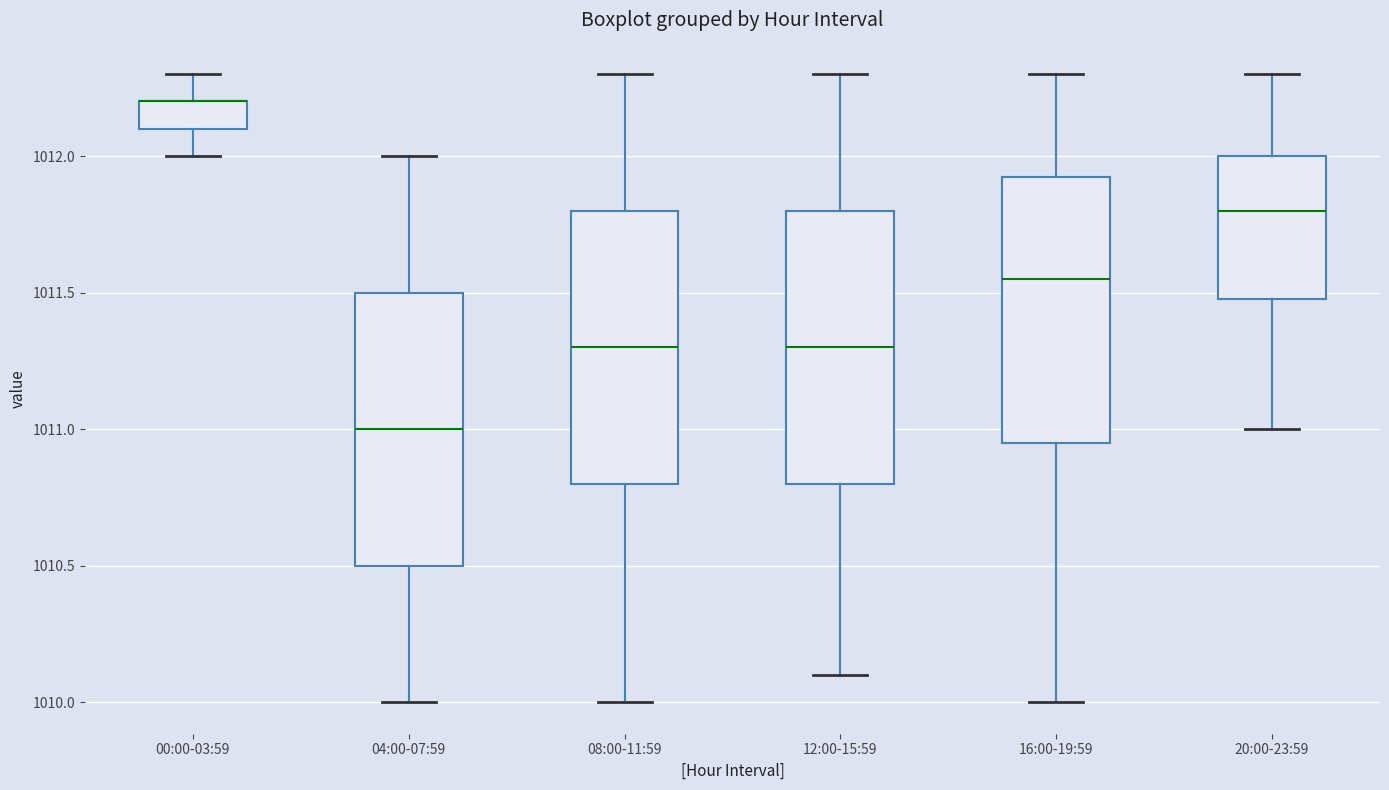

Reading left to right, read every box against the y-axis: the position of its median line, the range the box covers, and the ends of its whiskers. The values are not printed on the chart, so give them approximately, as read against the axis.

00:00-03:59: median 1012.20 (drawn on the box's upper edge), box 1012.10 to 1012.20, whiskers 1012.00 to 1012.30
04:00-07:59: median 1011.00, box 1010.50 to 1011.50, whiskers 1010.00 to 1012.00
08:00-11:59: median 1011.30, box 1010.80 to 1011.80, whiskers 1010.00 to 1012.30
12:00-15:59: median 1011.30, box 1010.80 to 1011.80, whiskers 1010.10 to 1012.30
16:00-19:59: median 1011.55, box 1010.95 to 1011.95, whiskers 1010.00 to 1012.30
20:00-23:59: median 1011.80, box 1011.50 to 1012.00, whiskers 1011.00 to 1012.30